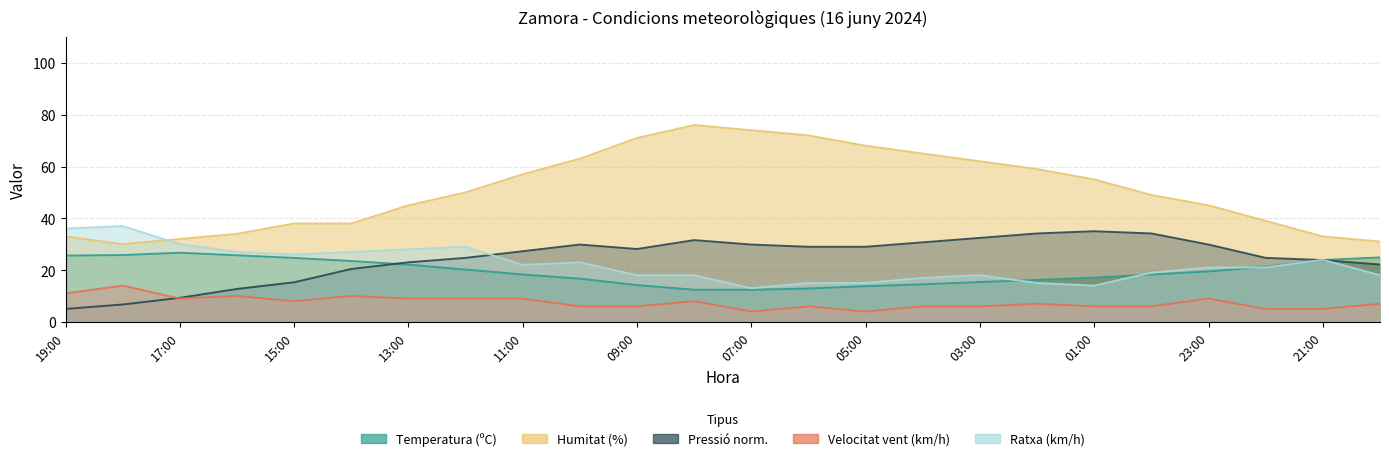

Where is Ratxa (km/h) nearest to the value 25?

15:00